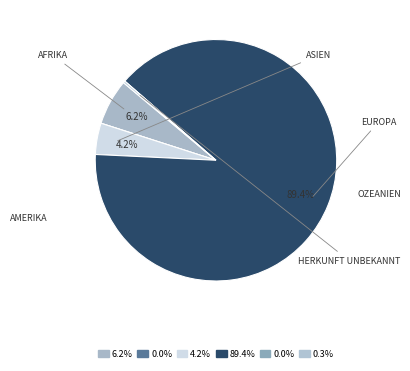

How many slices are in this pie chart?

6